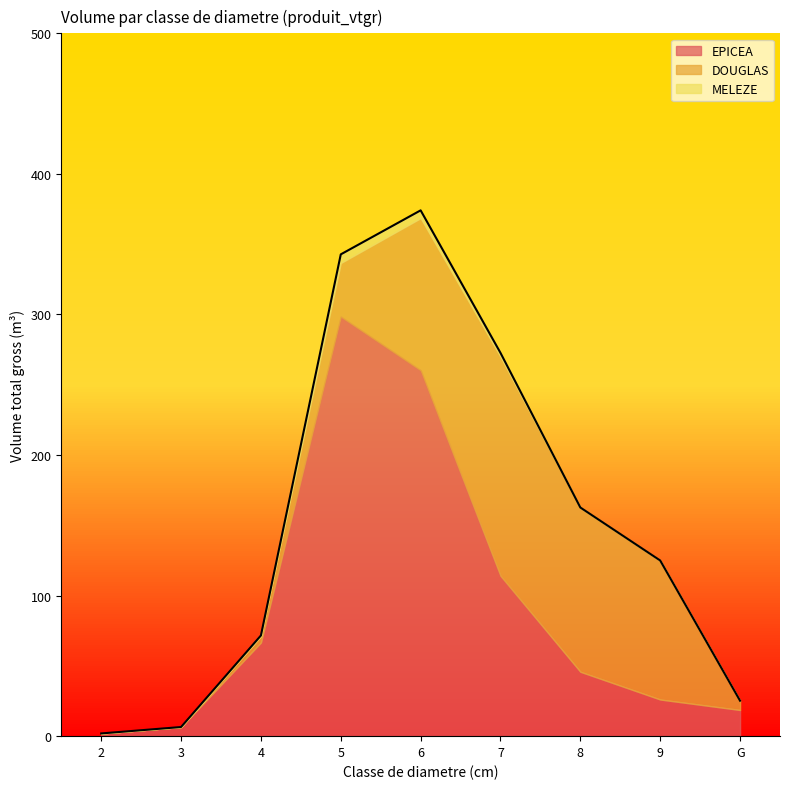

Count the number of categories in the chart.

9